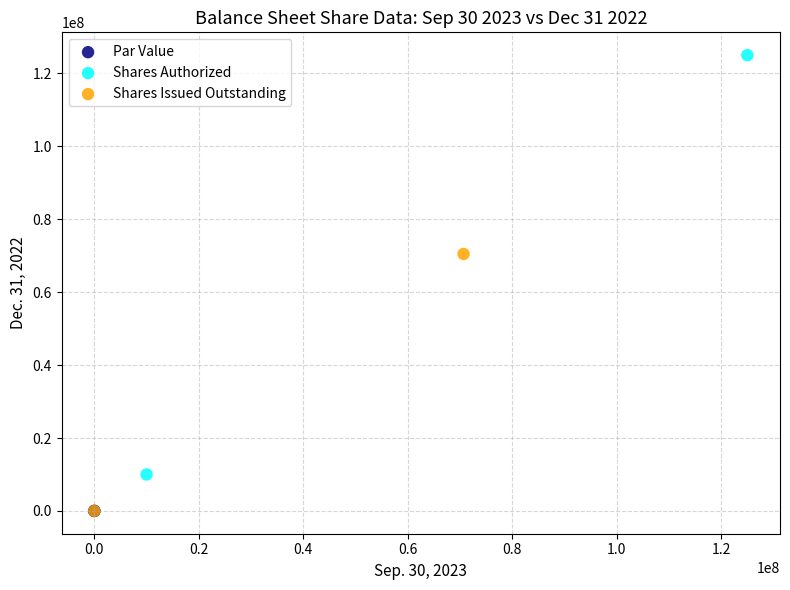

Which series reaches the maximum Y coordinate?

Shares Authorized